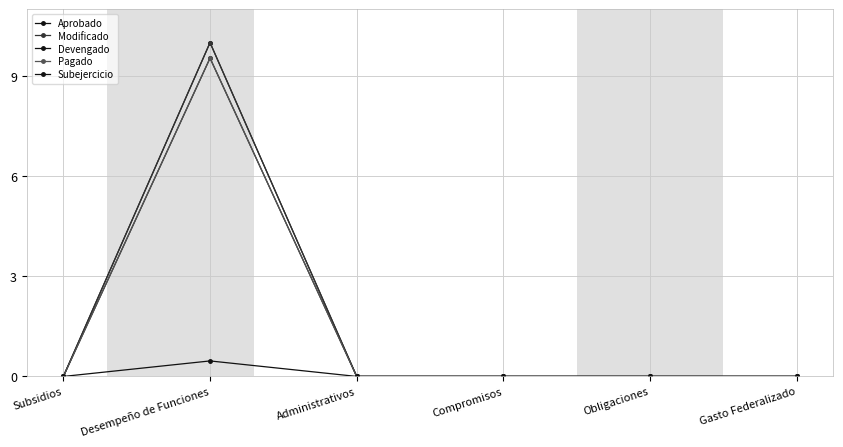

Which series has the largest range (max minus min)?

Aprobado